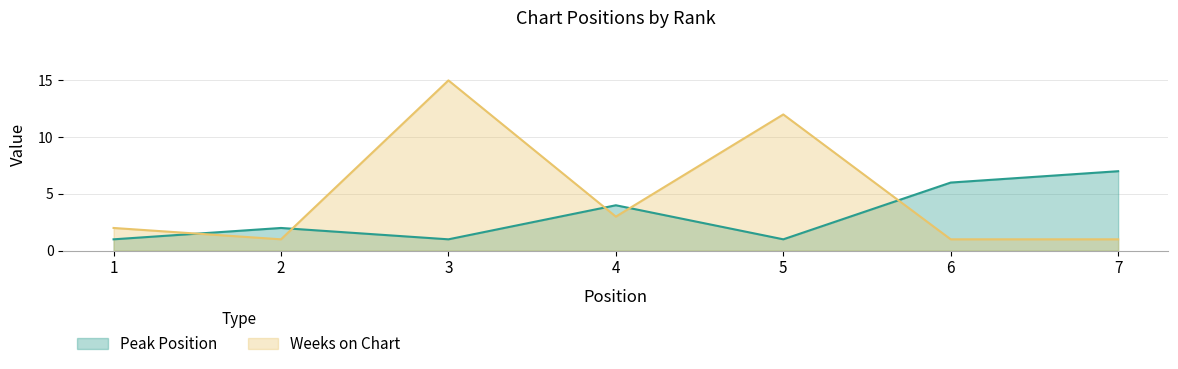

Rank the series at 2 from highest to lowest value.

Peak Position, Weeks on Chart